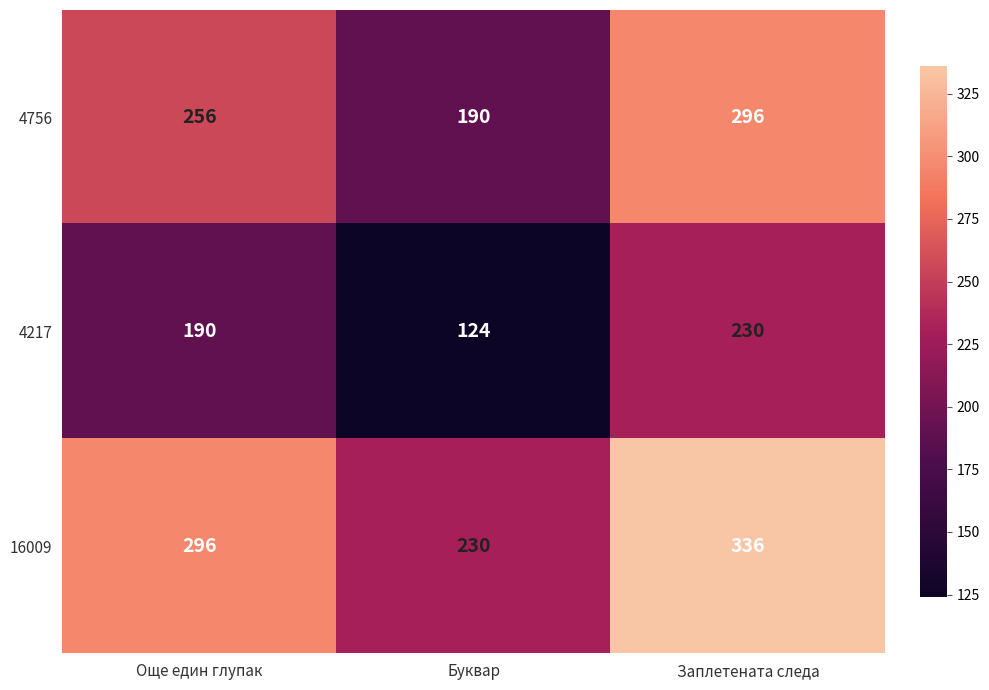

Where is 16009 nearest to the value 283?

Още един глупак